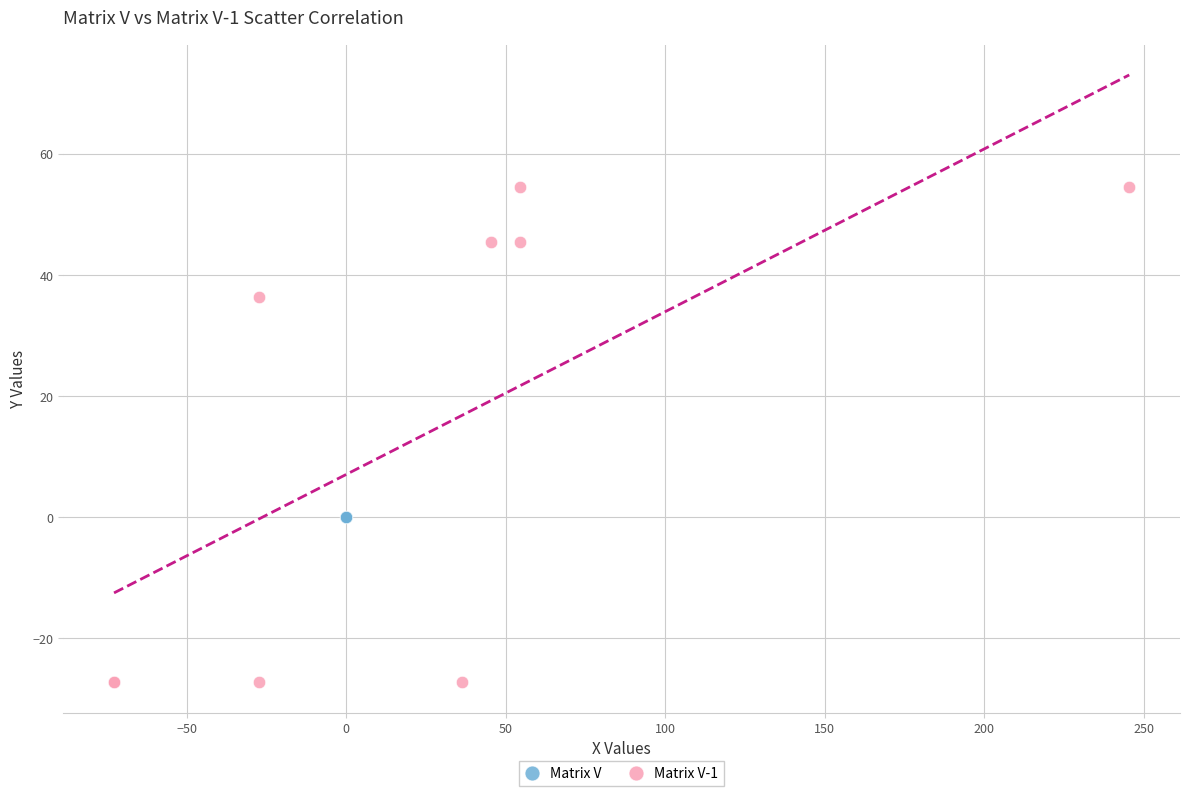

Which series contains the lowest Y value?

Matrix V-1